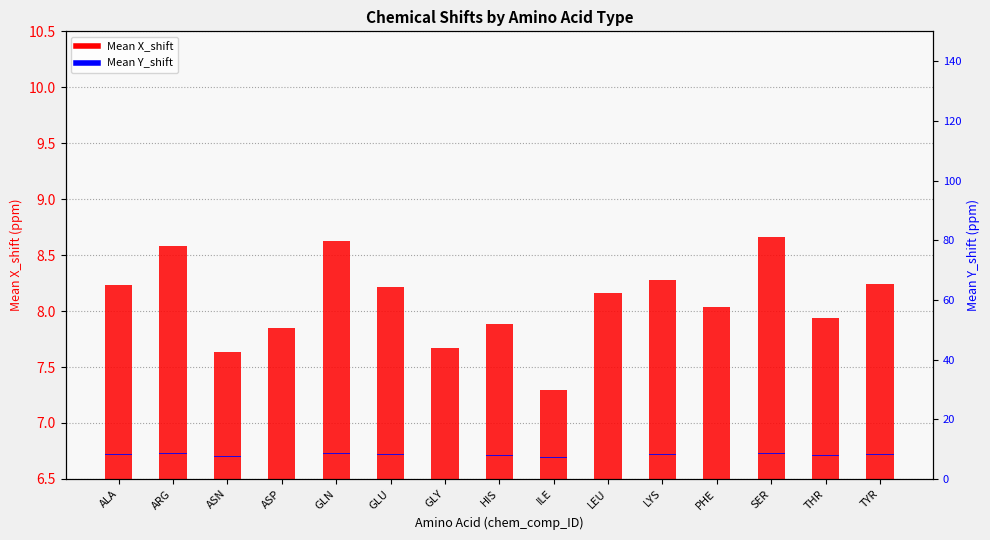

What is the value of the Mean X_shift bar at the 8th from the left?

7.9